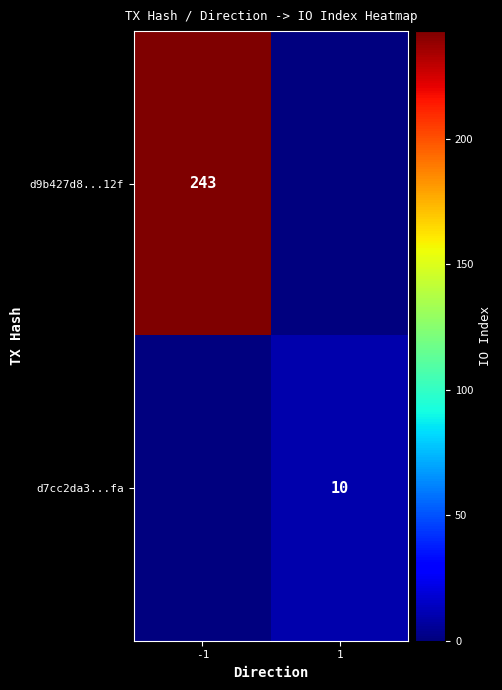

The d7cc2da3...fa series shows 2 at 1. True or false?

False